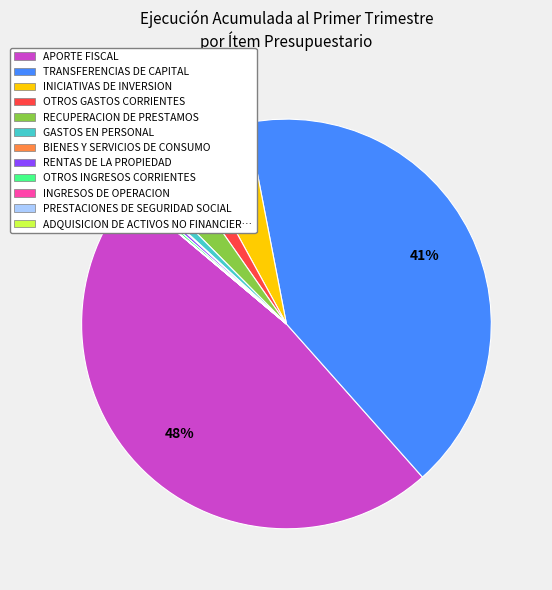

Do TRANSFERENCIAS DE CAPITAL and OTROS GASTOS CORRIENTES together represent more than half of the pie?

No